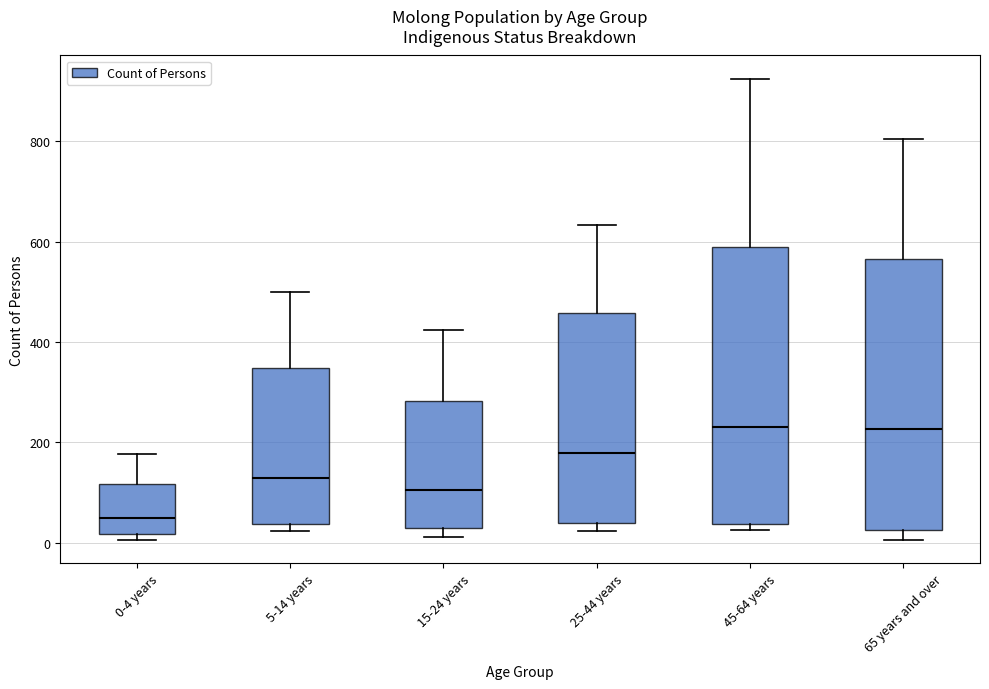

Where does the median line of the box for 45-64 years sit on the y-axis? The values are not printed on the chart, so give them approximately, as read against the axis.

240